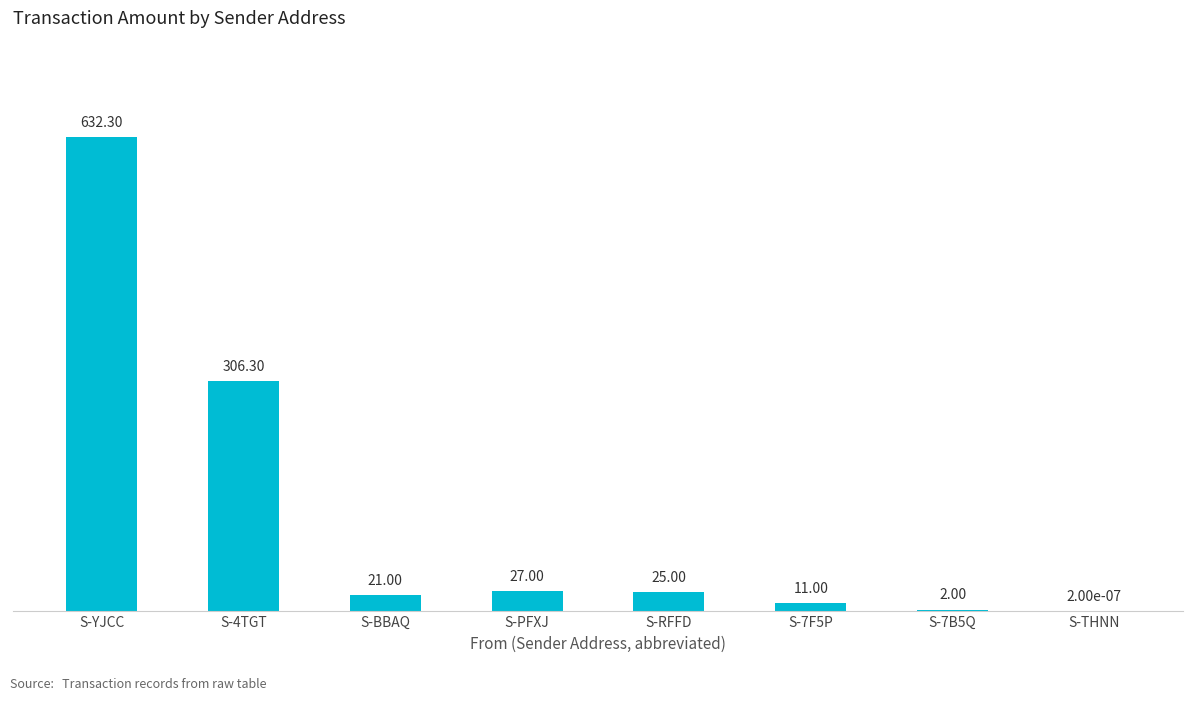

Is it true that the value at S-4TGT is 129.2?

False